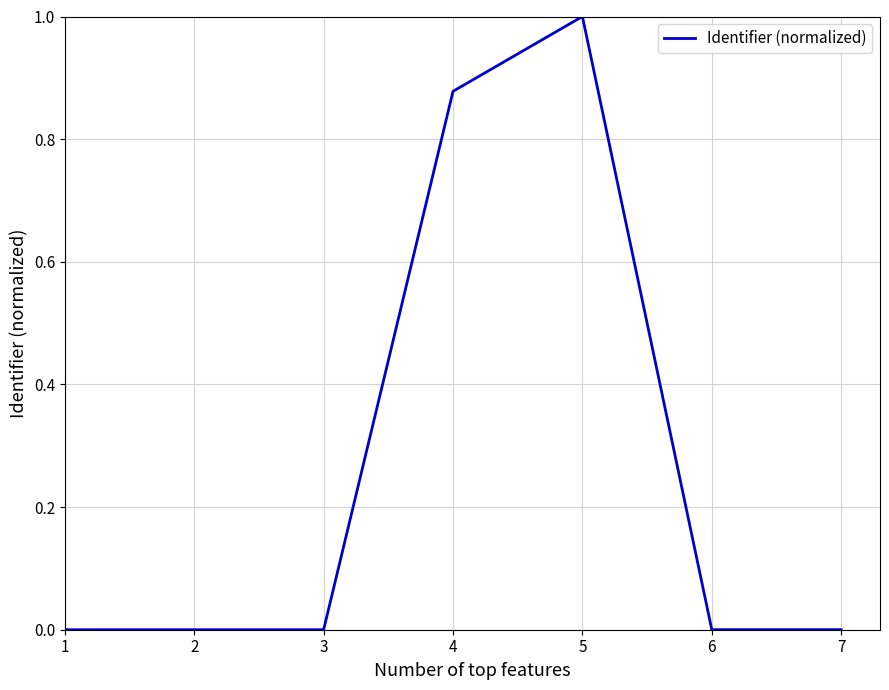

At which category does the chart reach its peak across all series?

5